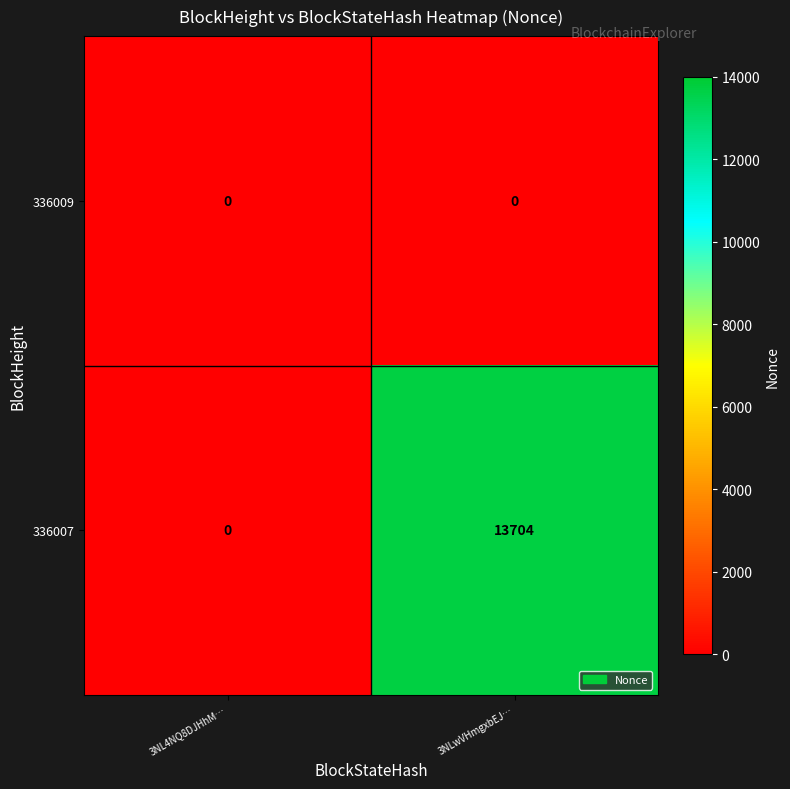

Is it true that 336009 equals 0 at 3NLwVHmgxbEJ…?

True